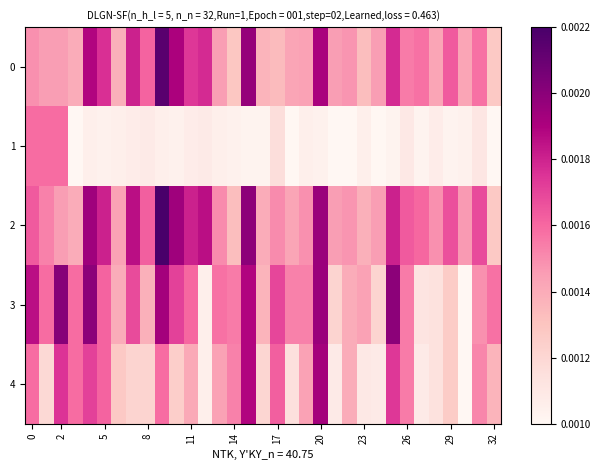

At how many categories does at least one series exceed 0?

33